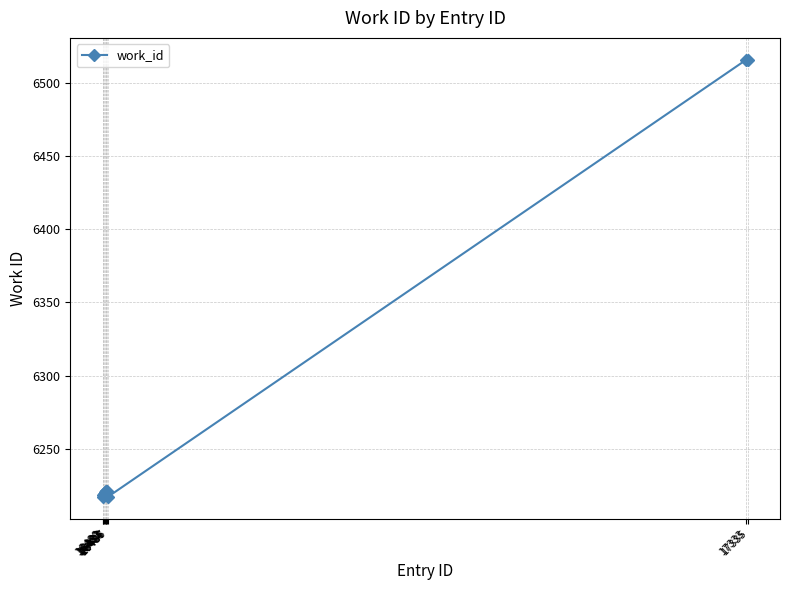

What is the change in value from 16481 to 16482?

+1